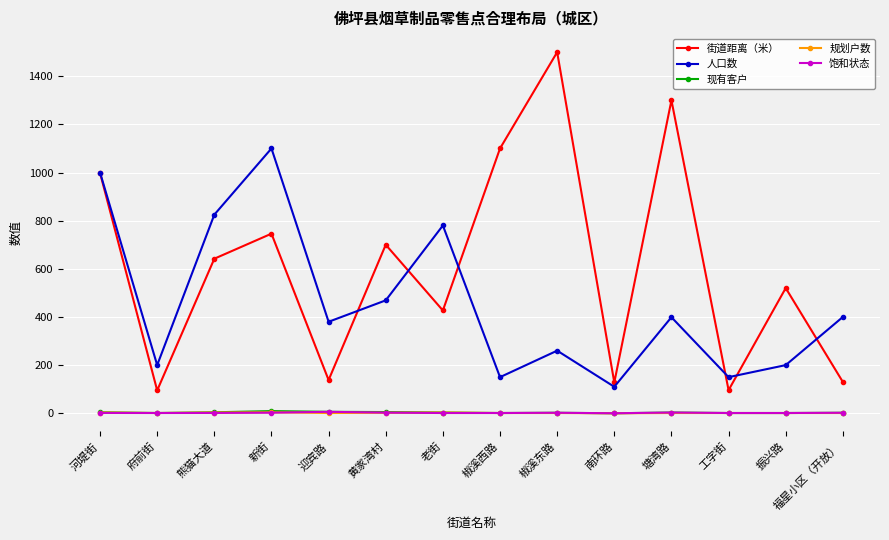

The value of 现有客户 at 新街 is 9.0. True or false?

True